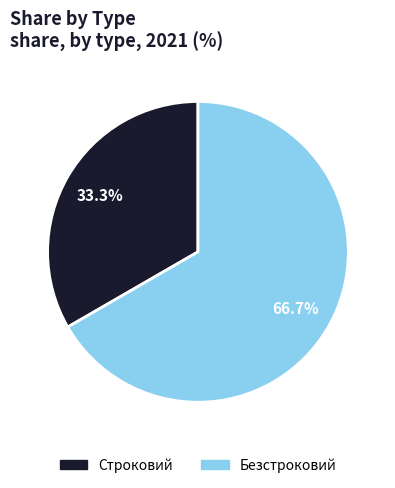

Is Безстроковий the majority of the pie?

Yes